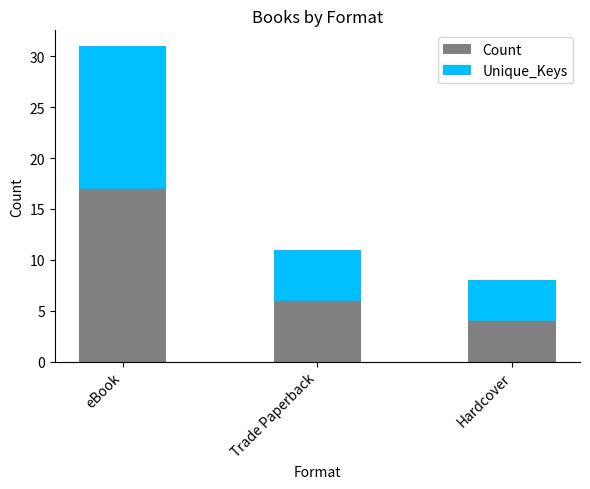

At which label does Count reach its peak?

eBook